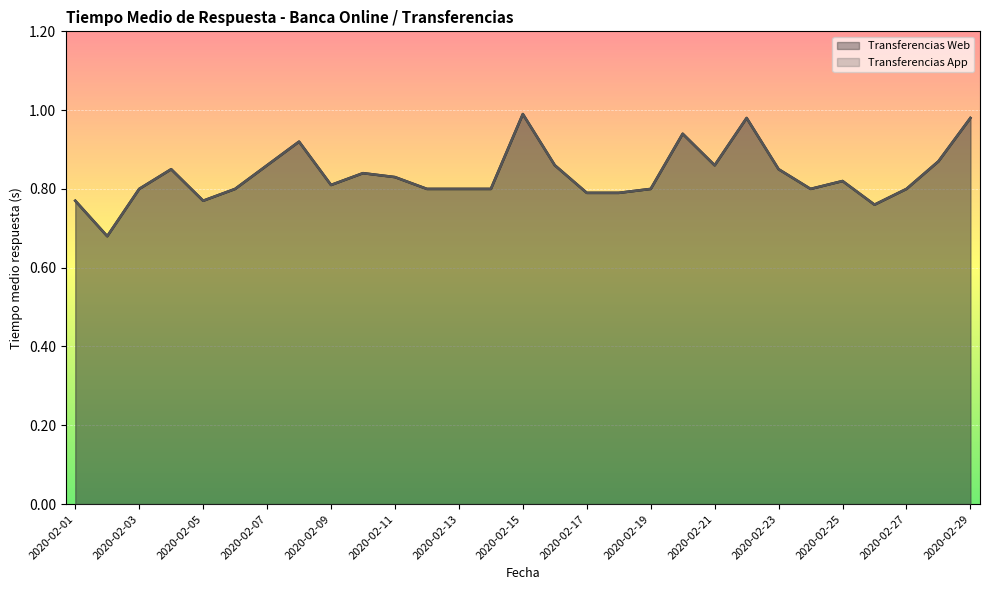

Which series has the largest range (max minus min)?

Transferencias Web